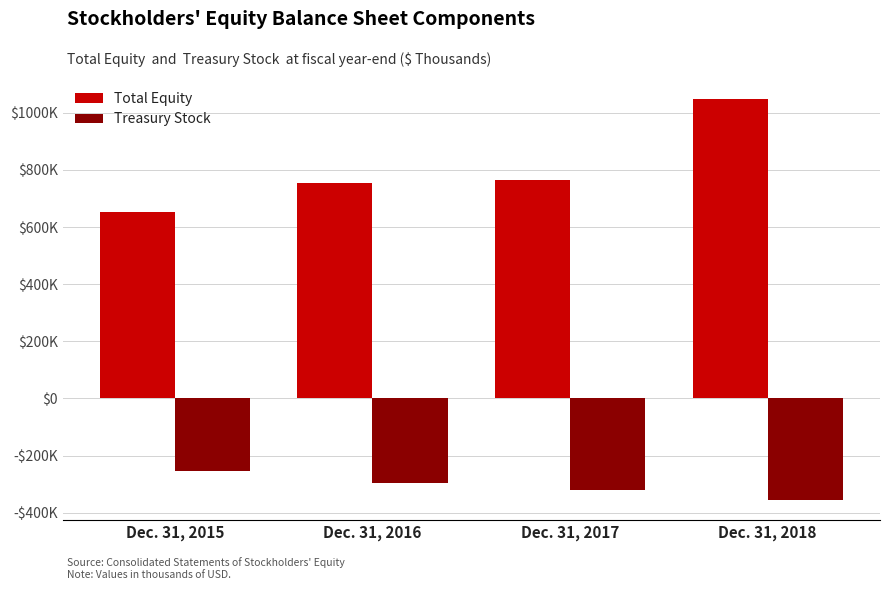

Are the bars grouped side by side (vs. stacked)?

Yes